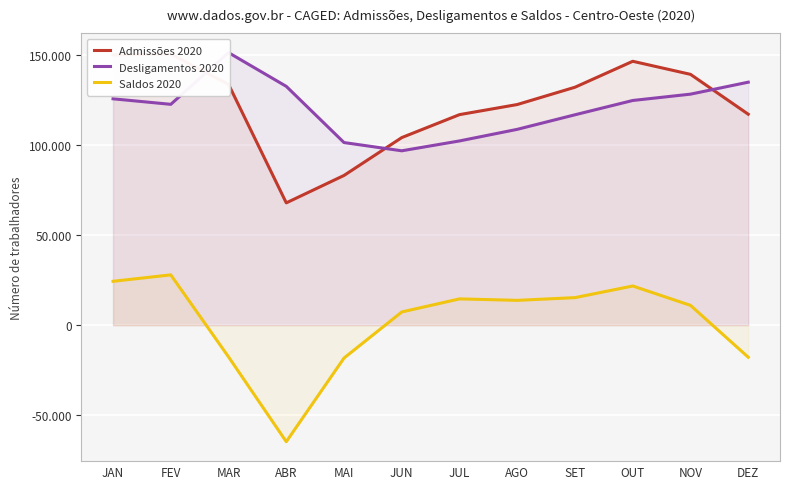

What is the average value of the Saldos 2020 series?

1479